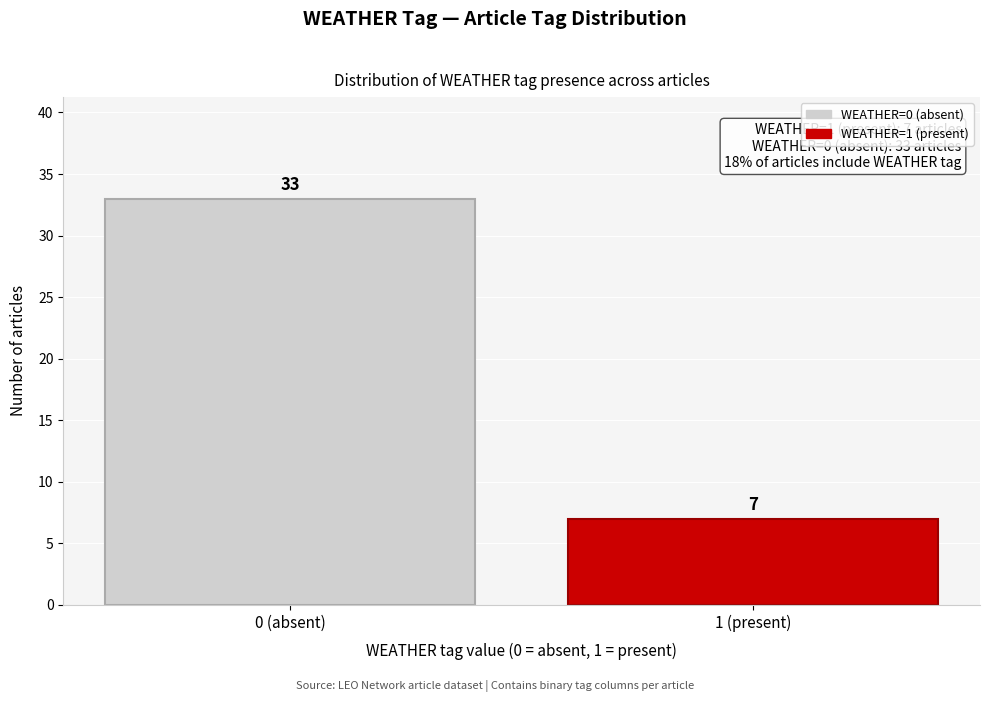

Reading left to right, extract all data points from this chart.

0 (absent)=33	1 (present)=7